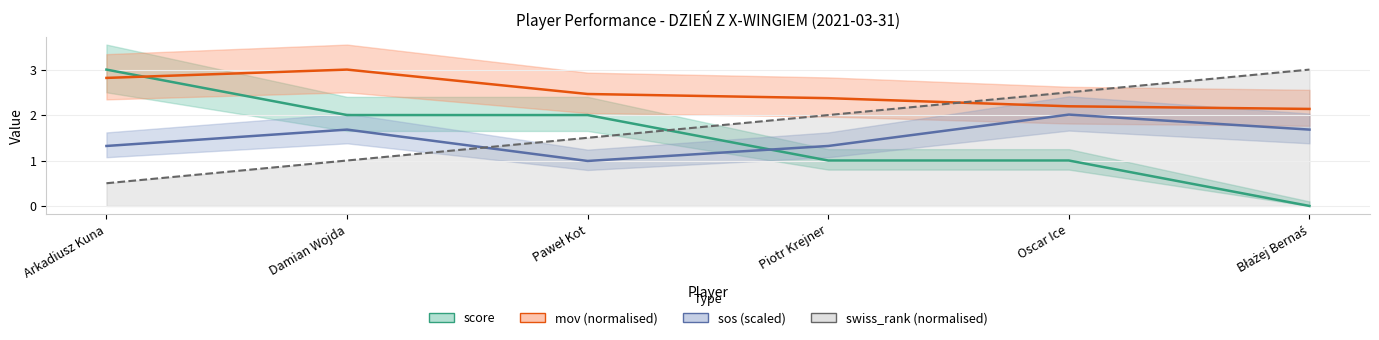

What is the difference between the highest and lowest values at Oscar Ice?

1.5